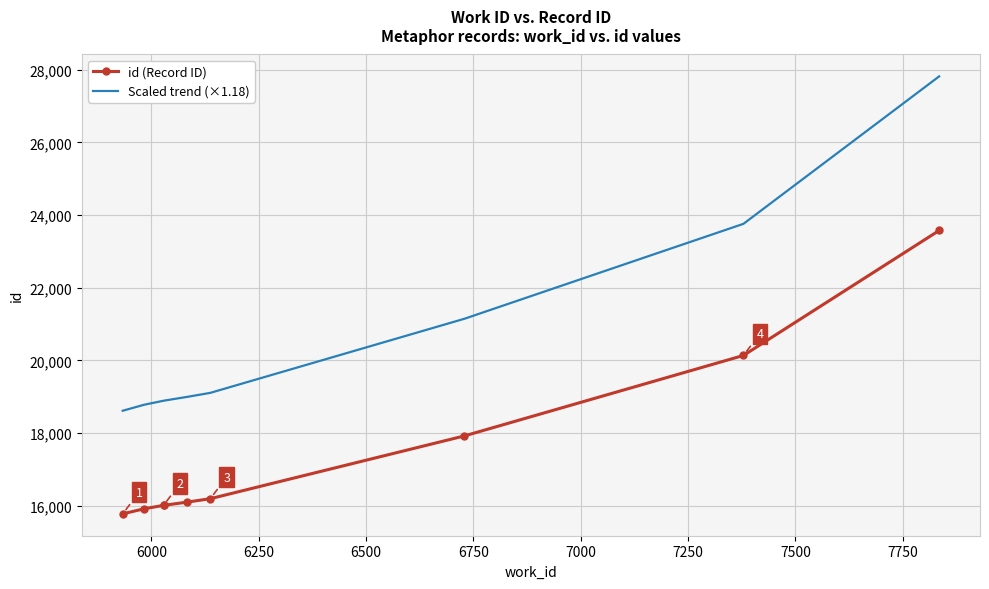

True or false: id (Record ID) and Scaled trend (×1.18) intersect in this chart.

False